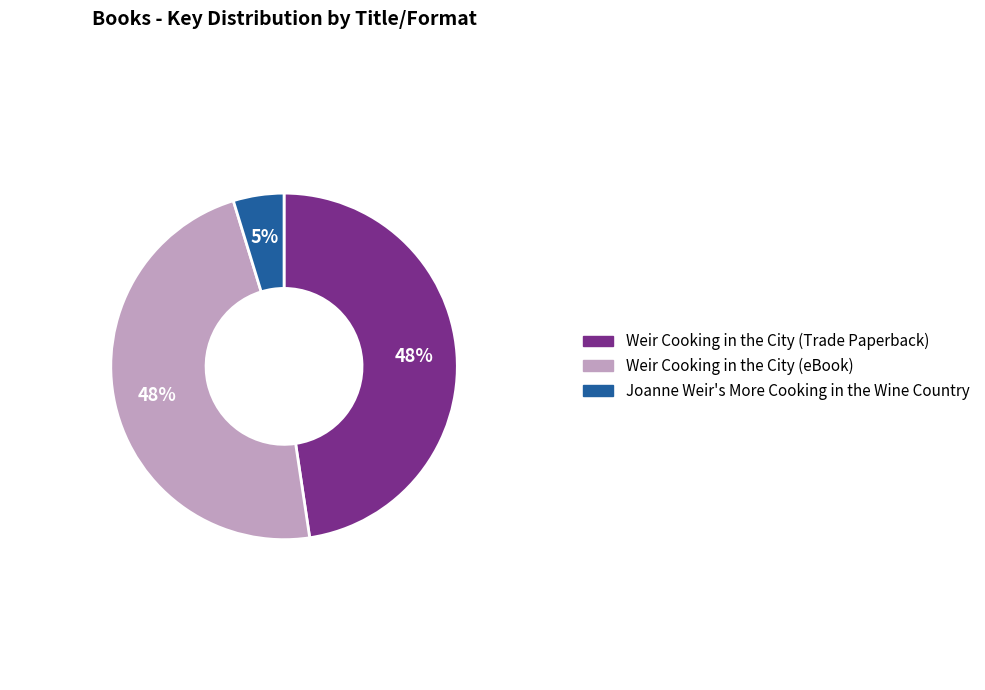

Which category has the smallest portion of the pie?

Joanne Weir's More Cooking in the Wine Country